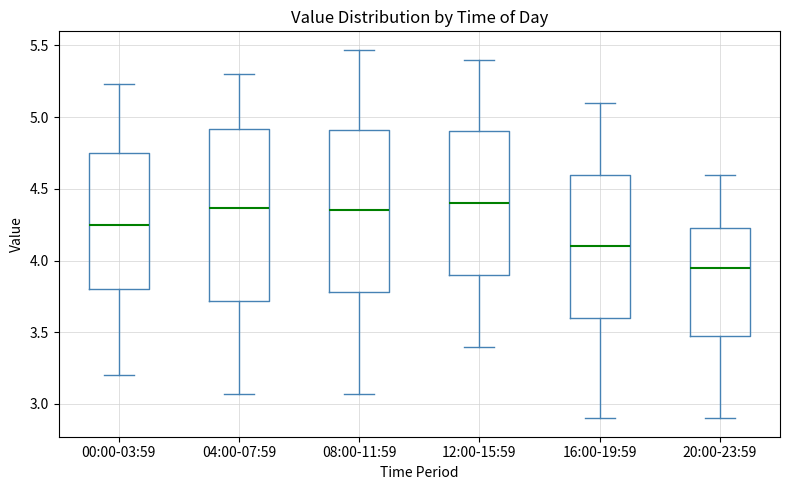

Where does the median line of the box for 08:00-11:59 sit on the y-axis? The values are not printed on the chart, so give them approximately, as read against the axis.

4.35